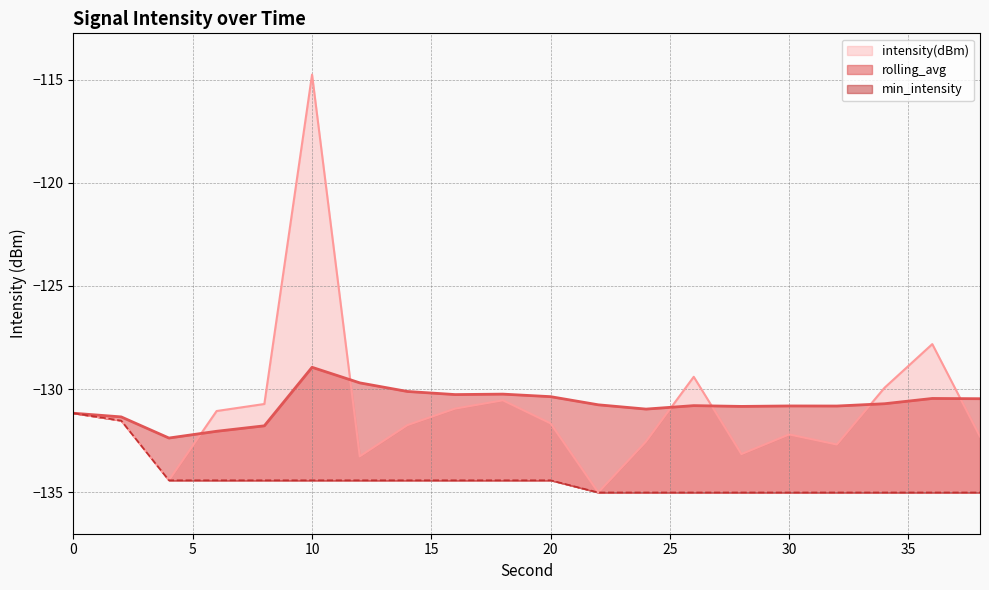

Rank the series at 30 from highest to lowest value.

rolling_avg, intensity(dBm), min_intensity